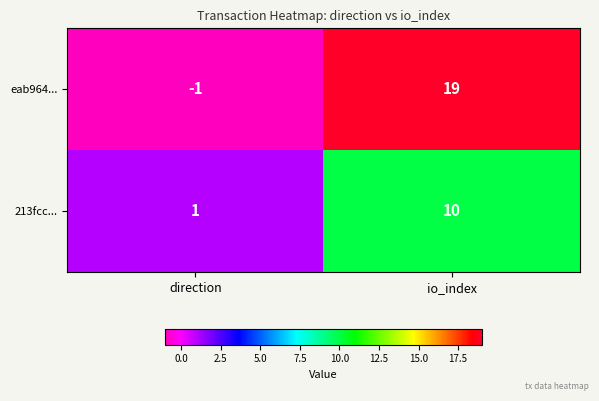

What is the average value of the 213fcc... series?

6